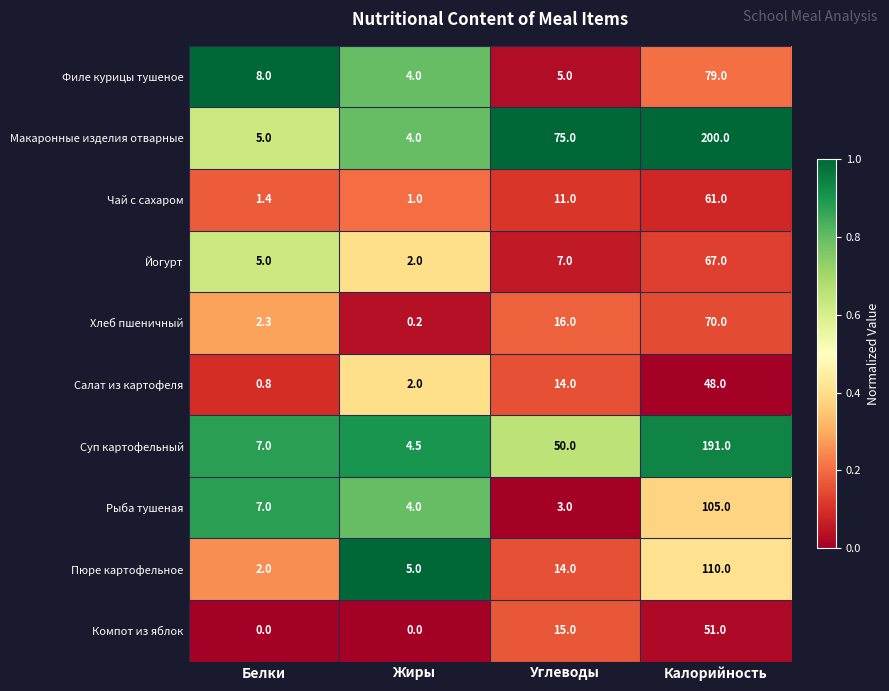

Read the Суп картофельный value at Жиры.

4.5